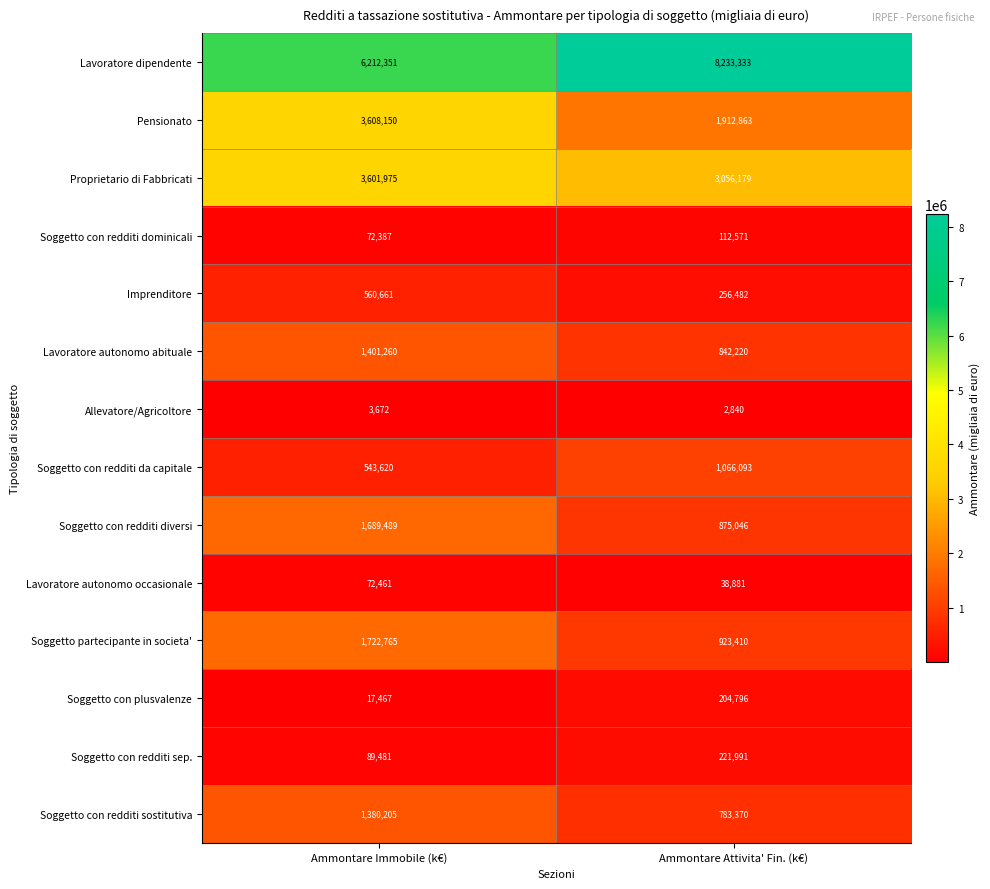

Reading left to right, what are all the values shown in this chart?

Lavoratore dipendente: 6212351	8233333
Pensionato: 3608150	1912863
Proprietario di Fabbricati: 3601975	3056179
Soggetto con redditi dominicali: 72387	112571
Imprenditore: 560661	256482
Lavoratore autonomo abituale: 1401260	842220
Allevatore/Agricoltore: 3672	2840
Soggetto con redditi da capitale: 543620	1066093
Soggetto con redditi diversi: 1689489	875046
Lavoratore autonomo occasionale: 72461	38881
Soggetto partecipante in societa': 1722765	923410
Soggetto con plusvalenze: 17467	204796
Soggetto con redditi sep.: 89481	221991
Soggetto con redditi sostitutiva: 1380205	783370